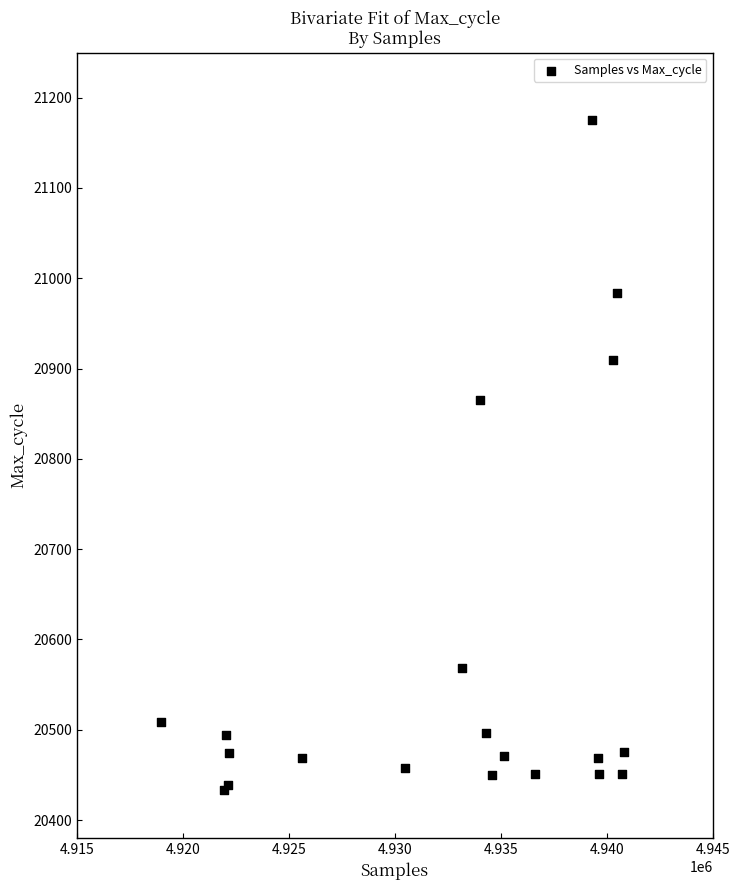

What Y value in the scatter plot is closest to 20804?

20865